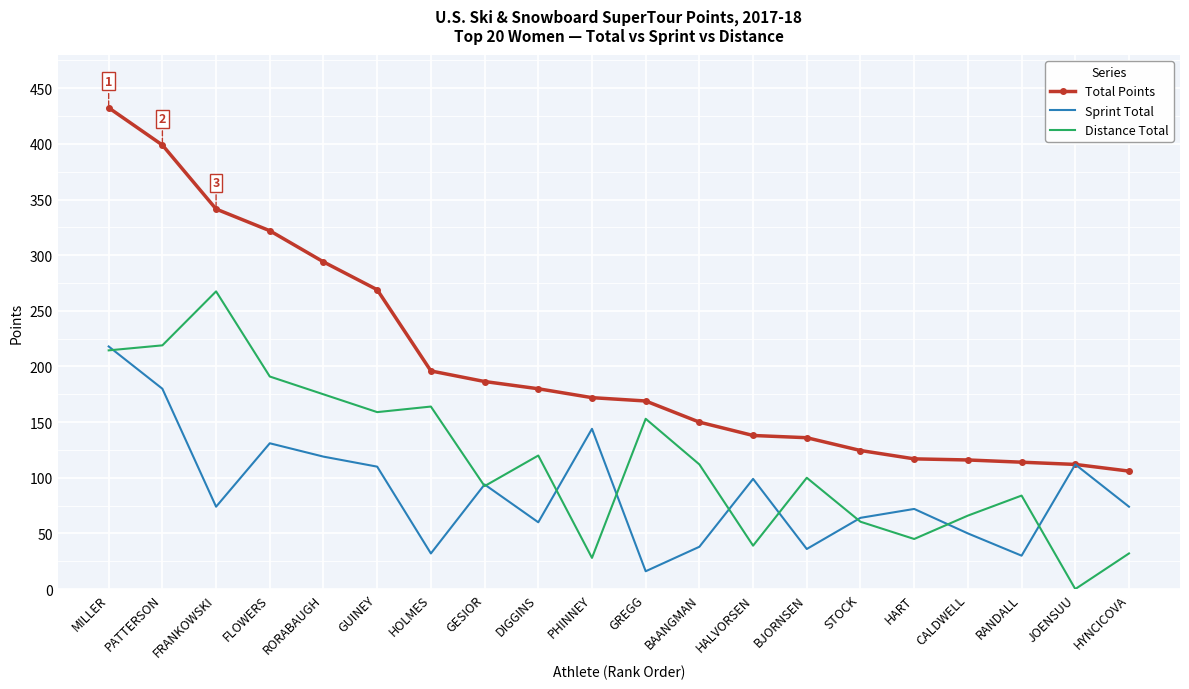

Which series has the widest spread of values?

Total Points